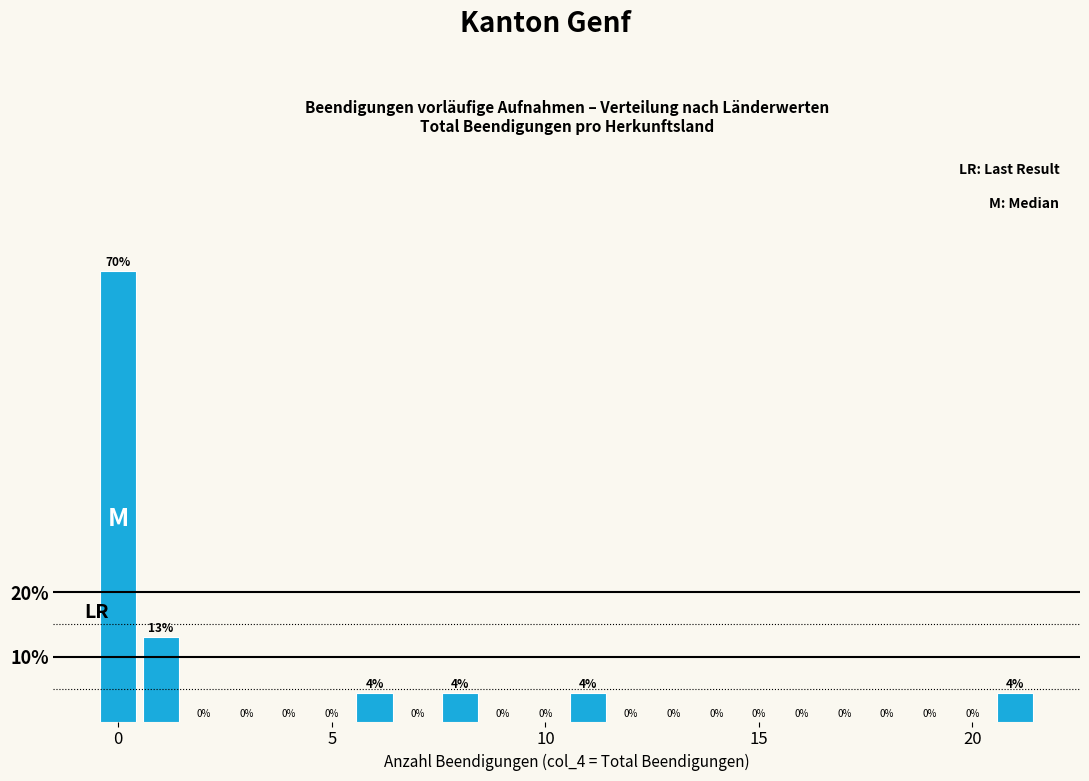

Around what value on the x-axis is the tallest bar? Give the approximate position of its centre, as read against the axis.

0.0